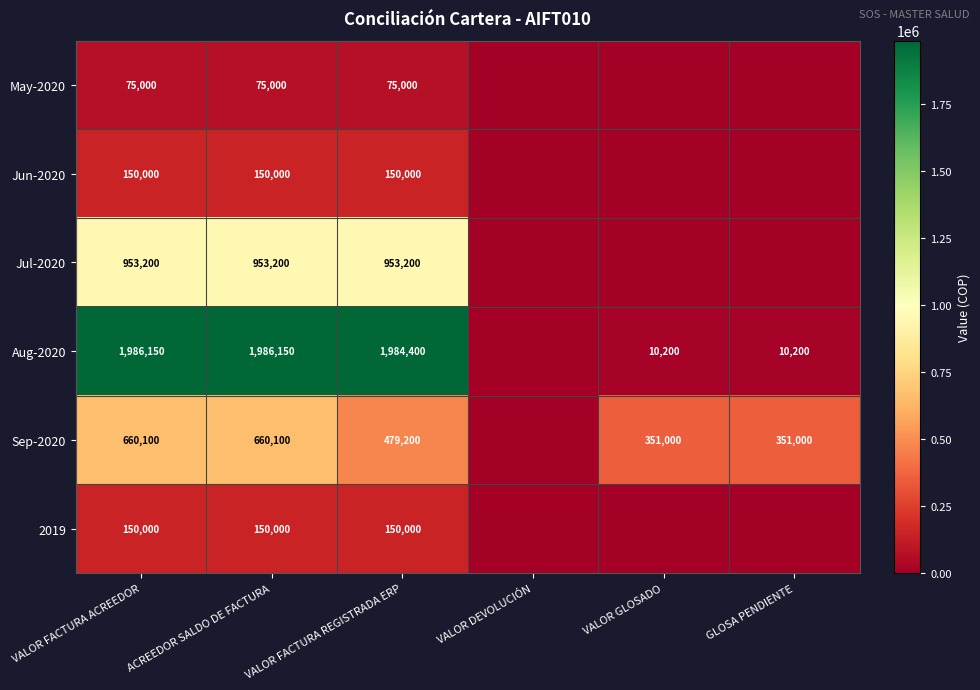

What is the sum of the Aug-2020 values at VALOR FACTURA REGISTRADA ERP and VALOR FACTURA ACREEDOR?

3970550